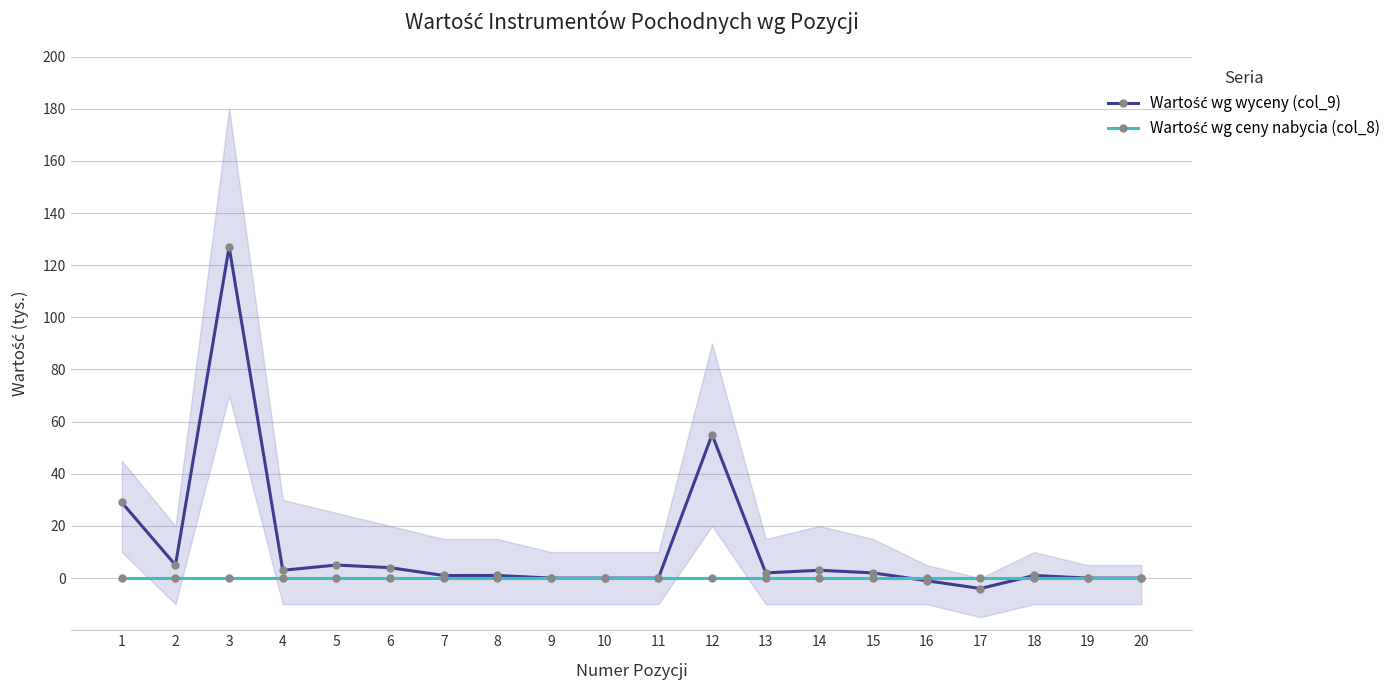

What is the value of the Wartość wg wyceny (col_9) point at the 1st from the left?

29